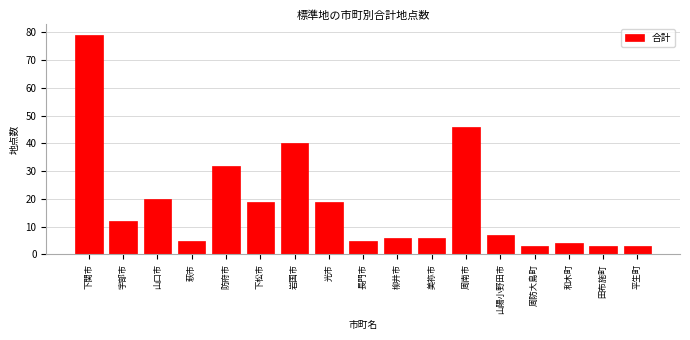

Reading right to left, what are all the values shown in this chart?

3	3	4	3	7	46	6	6	5	19	40	19	32	5	20	12	79